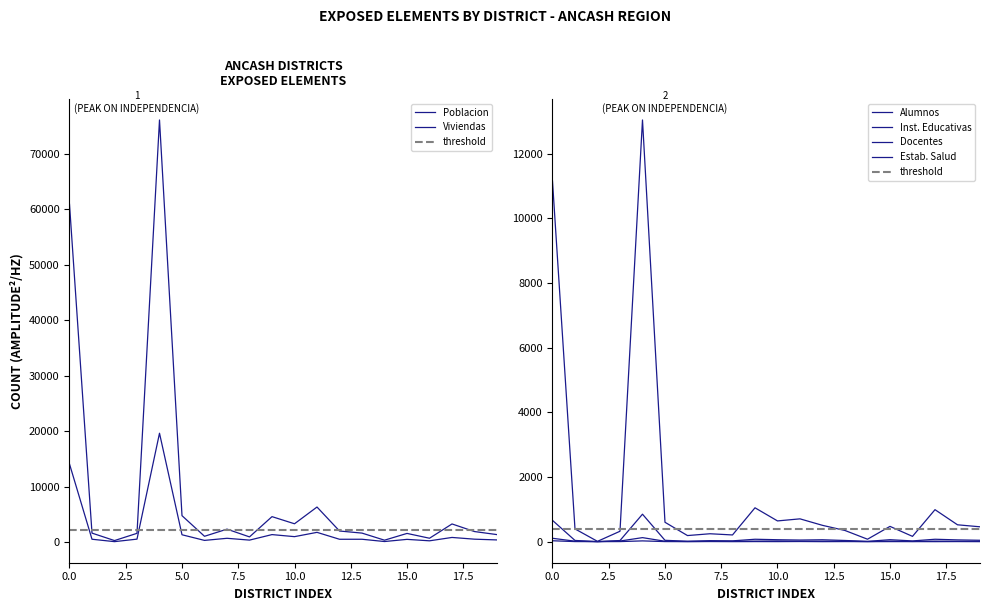

True or false: Viviendas and Inst. Educativas cross at least once.

False